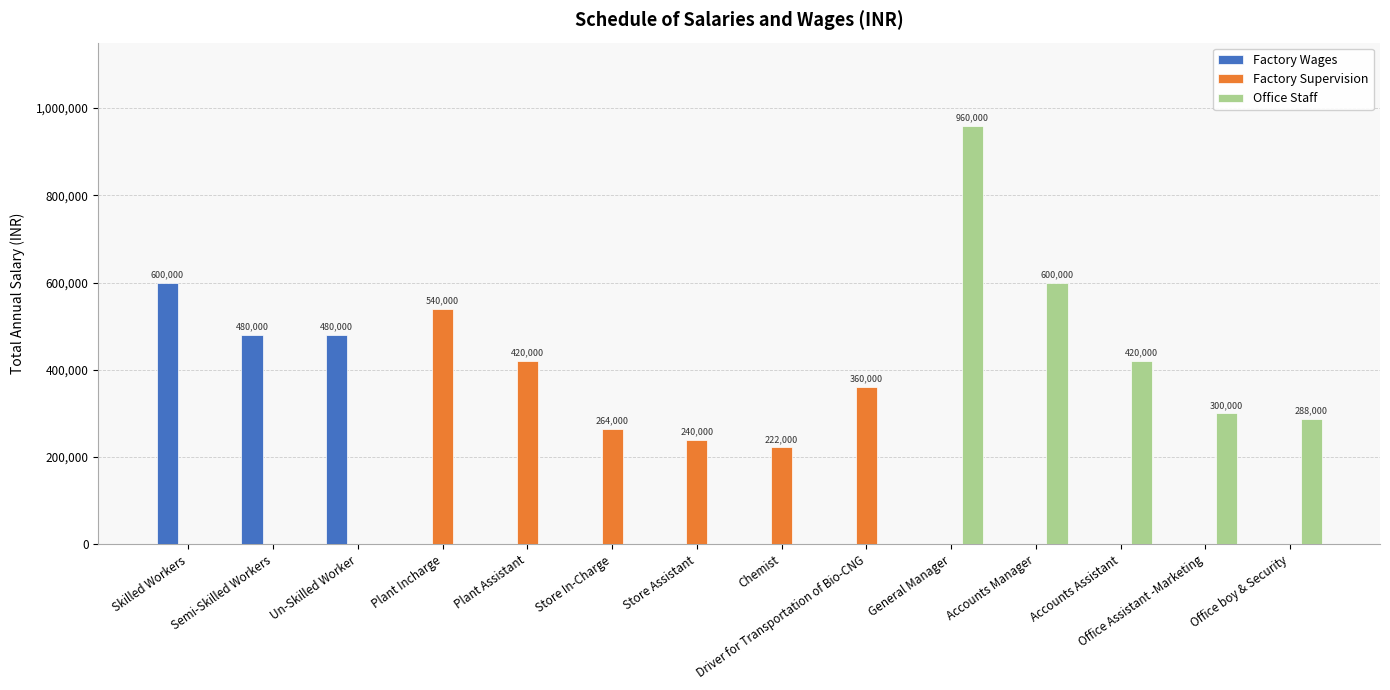

What is the total value across all series at Accounts Assistant?

420000